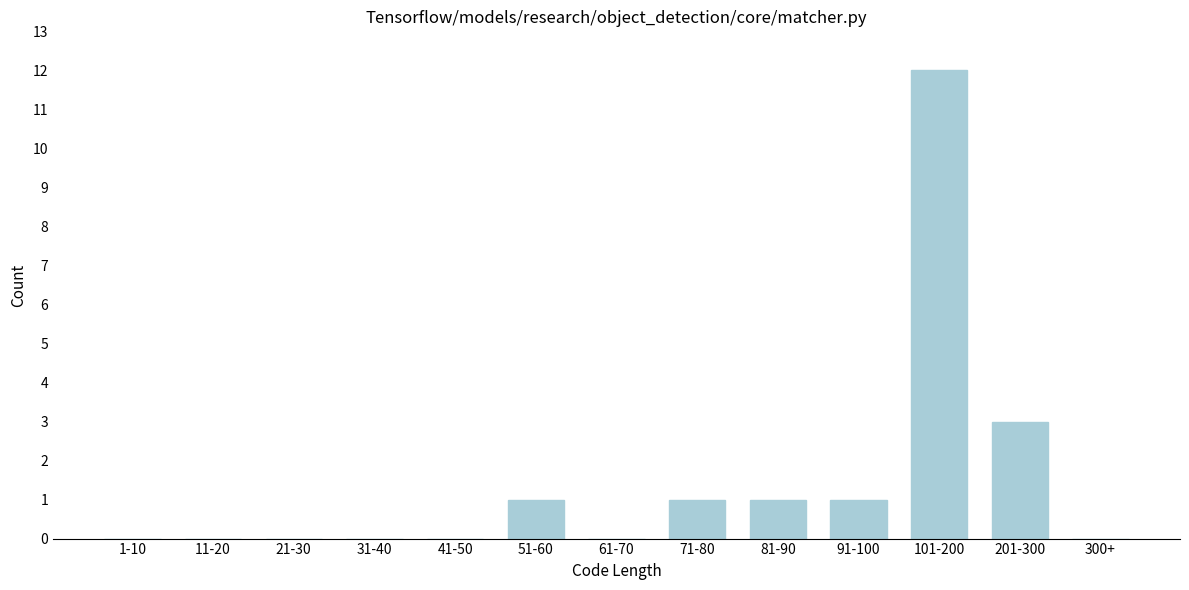

Reading left to right, transcribe all the data shown in this chart.

1-10=0	11-20=0	21-30=0	31-40=0	41-50=0	51-60=1	61-70=0	71-80=1	81-90=1	91-100=1	101-200=12	201-300=3	300+=0